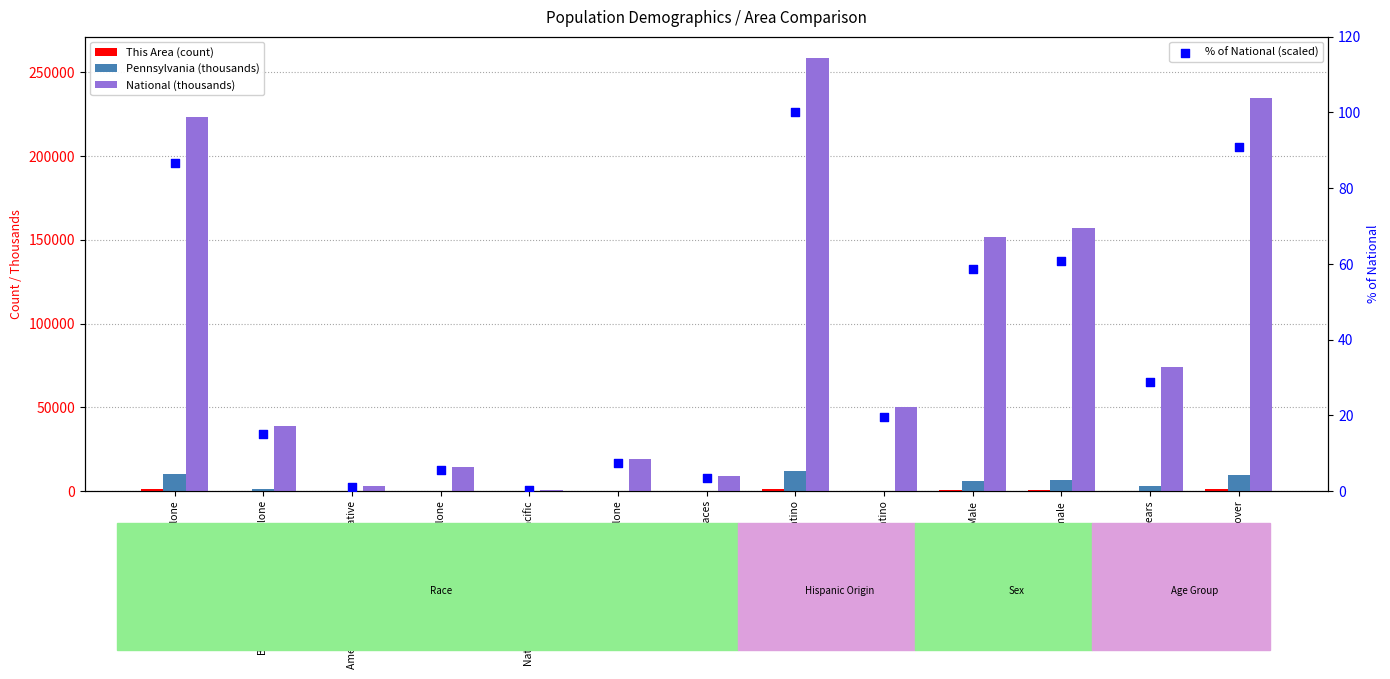

Which series contains the lowest Y value?

% of National (scaled)